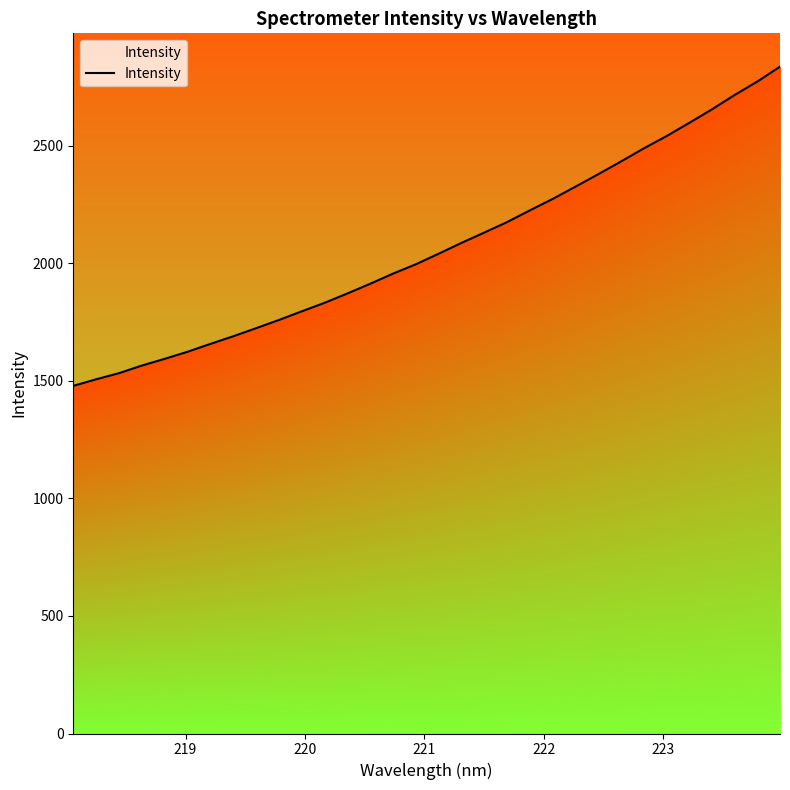

True or false: the data shows 2804.6 at 221.

False